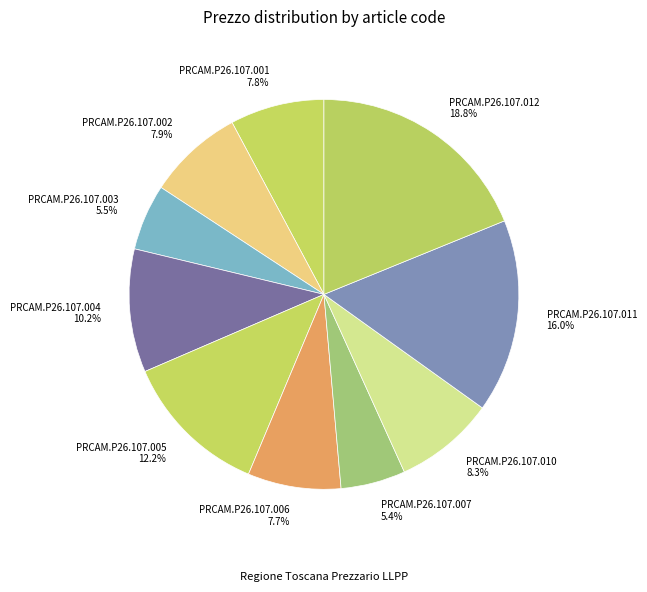

Does PRCAM.P26.107.005 account for over 50% of the chart?

No